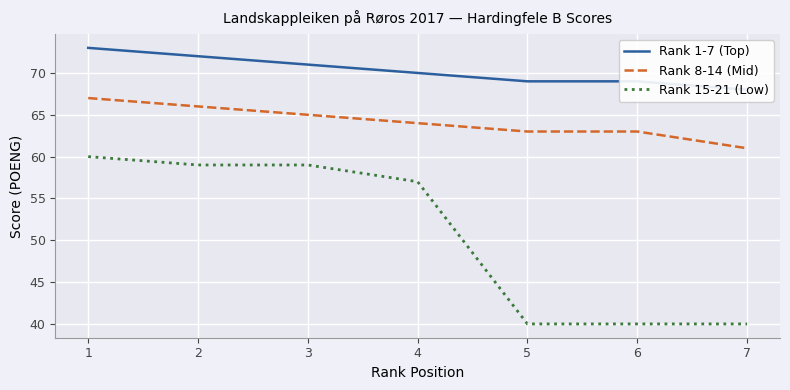

At which label does Rank 1-7 (Top) reach its minimum?

7